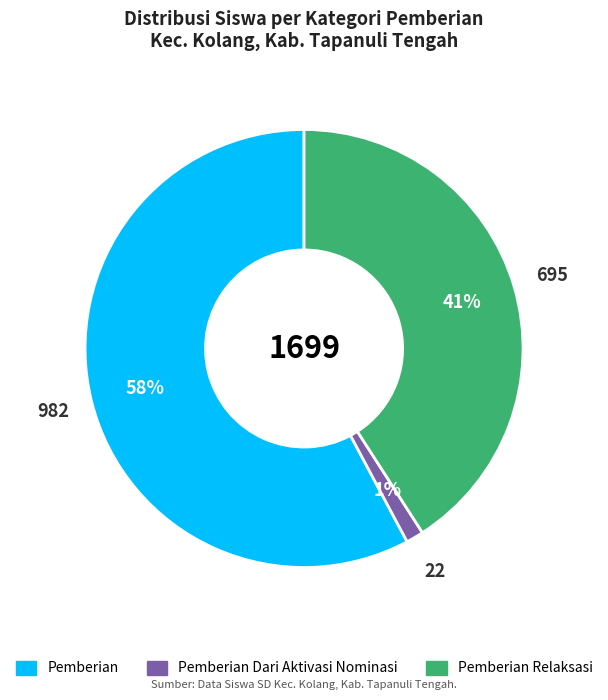

To the nearest percent, what is the average slice percentage?

33%